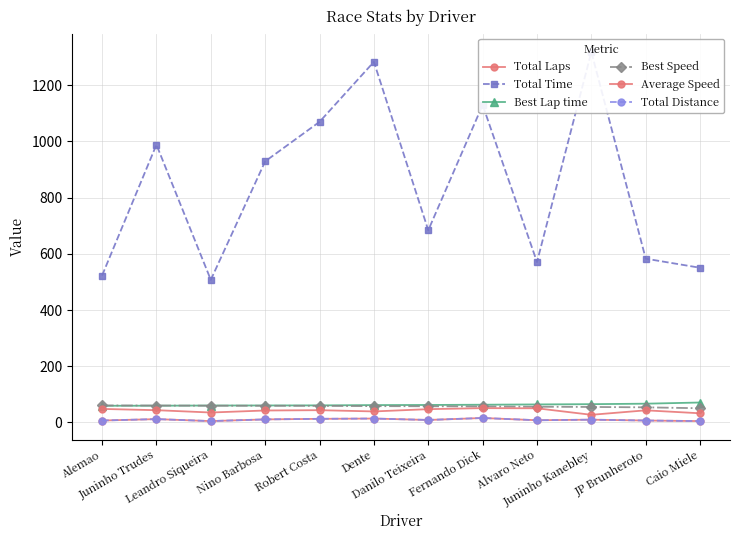

Which label corresponds to the largest value in the chart?

Juninho Kanebley